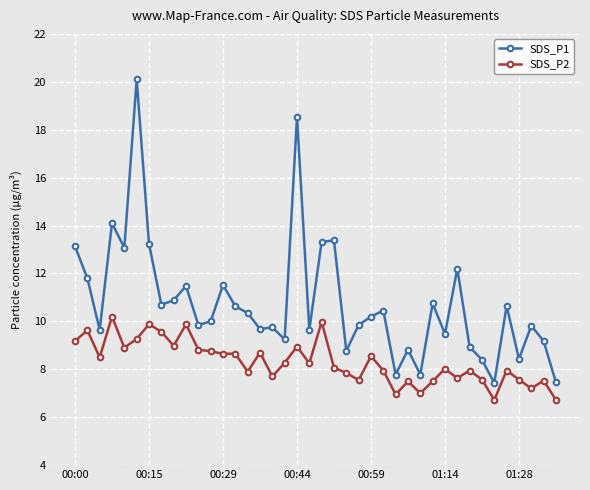

True or false: SDS_P2 has more than 1 points higher than both neighbors.

True